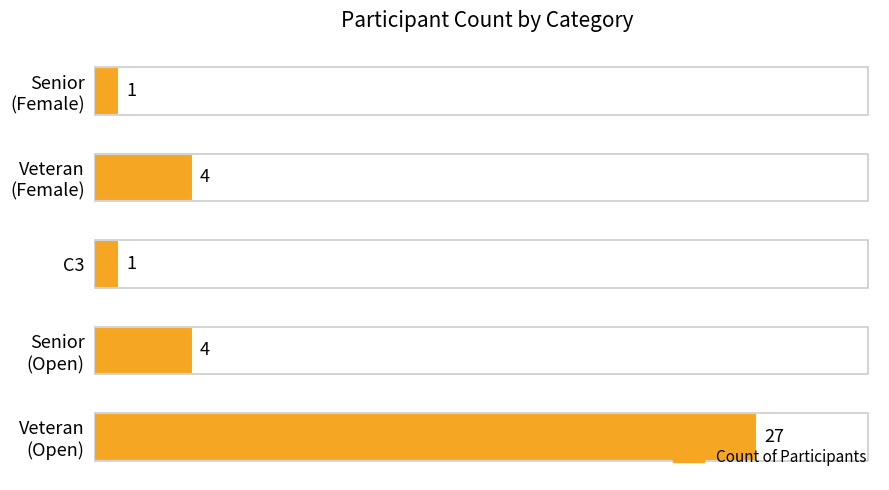

Does the chart contain stacked bars?

No